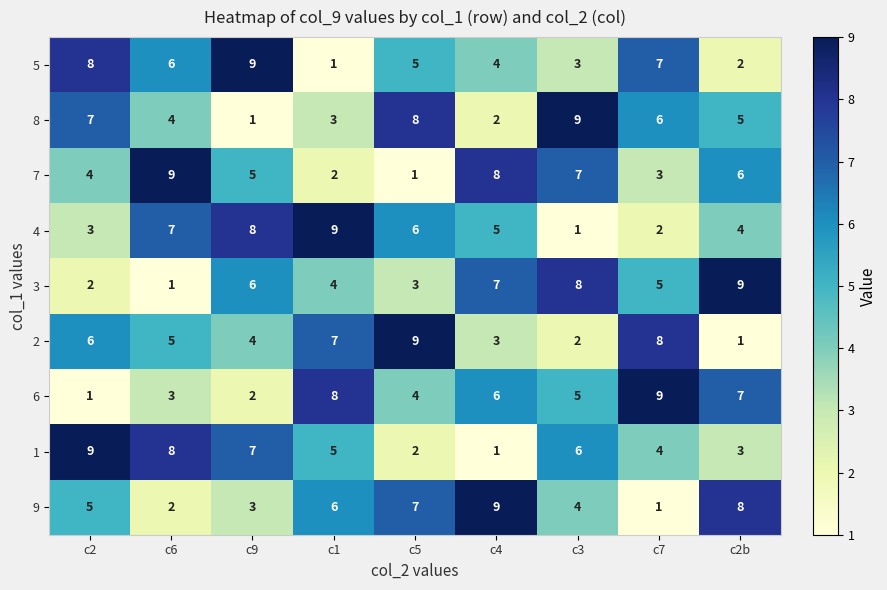

The value of 3 at c7 is 5. True or false?

True